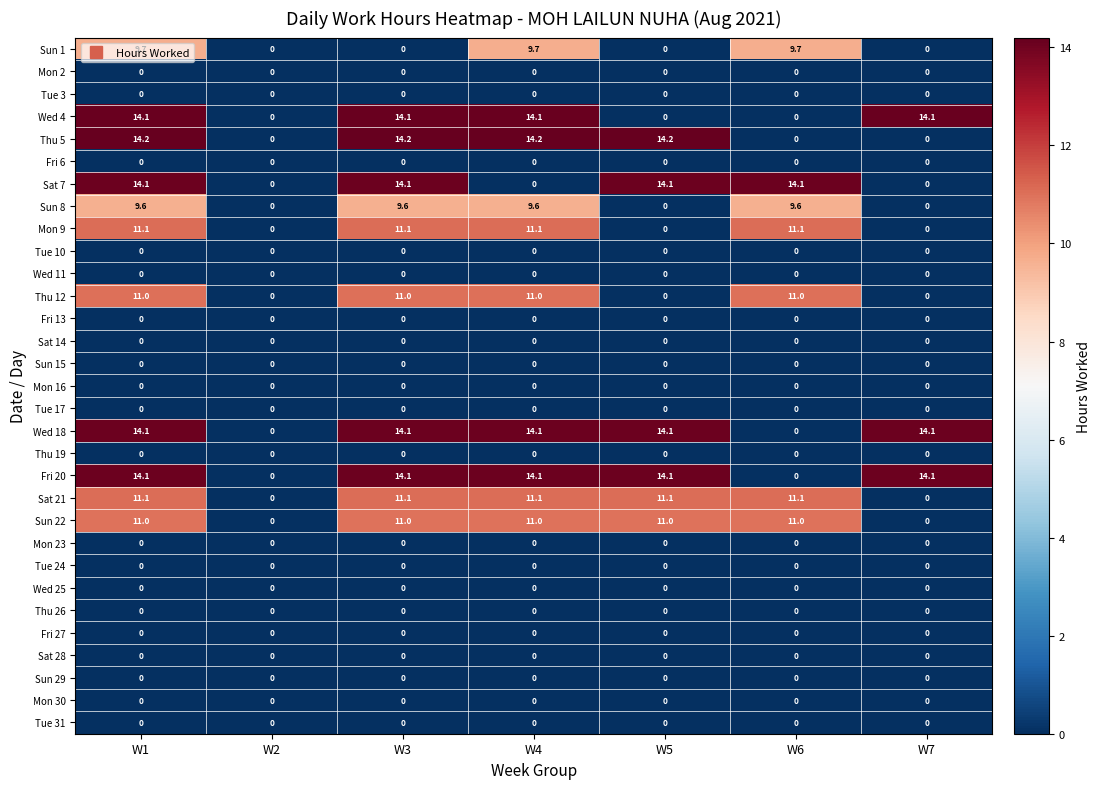

Count the number of data series in this chart.

31